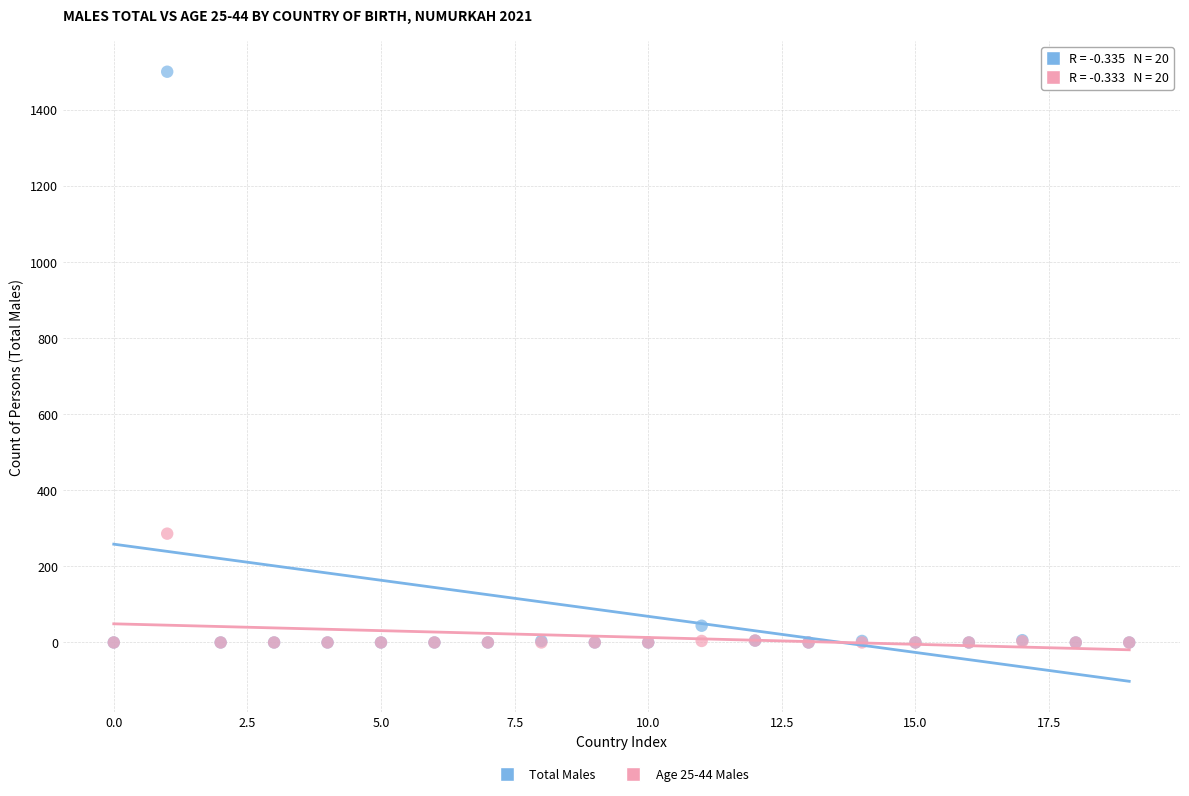

Across all series, what Y value is closest to 750?

286